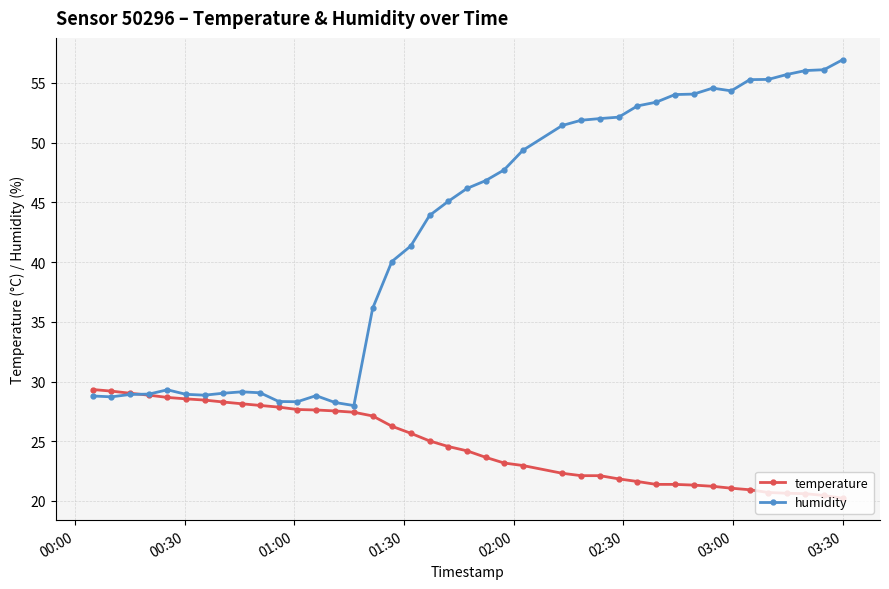

What is the value of the temperature point at the 11th from the left?

27.9